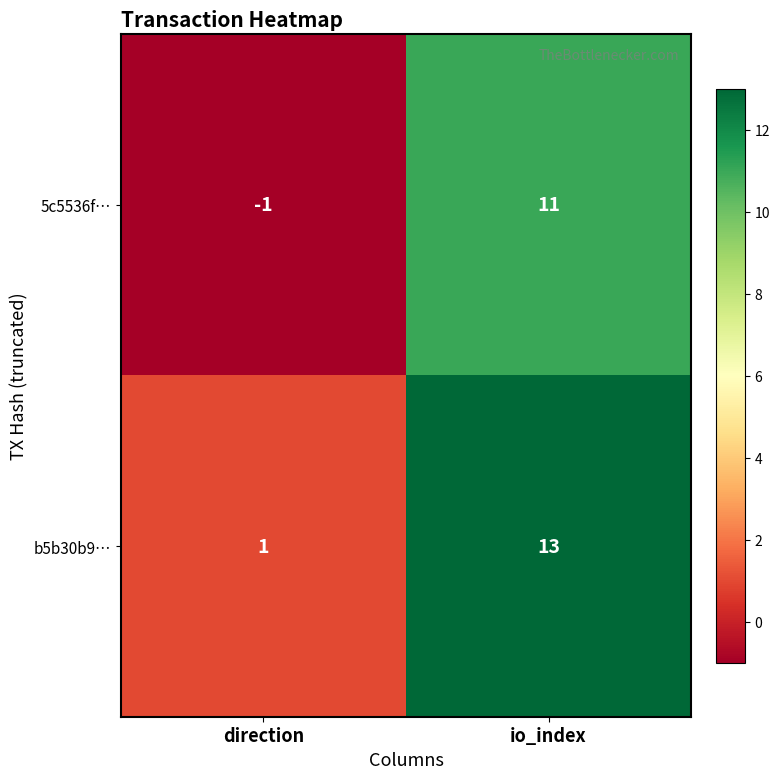

The b5b30b9… series shows 18 at io_index. True or false?

False